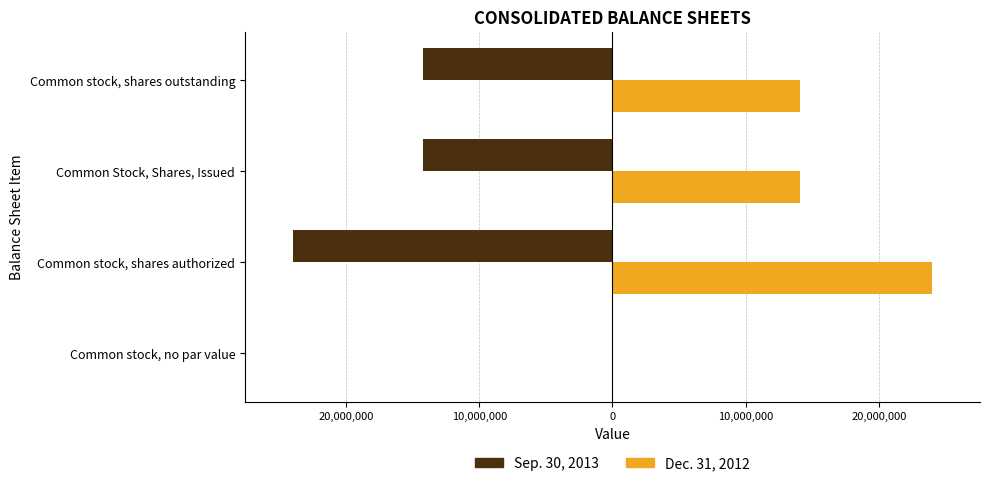

What are all the series names shown in the legend?

Sep. 30, 2013, Dec. 31, 2012